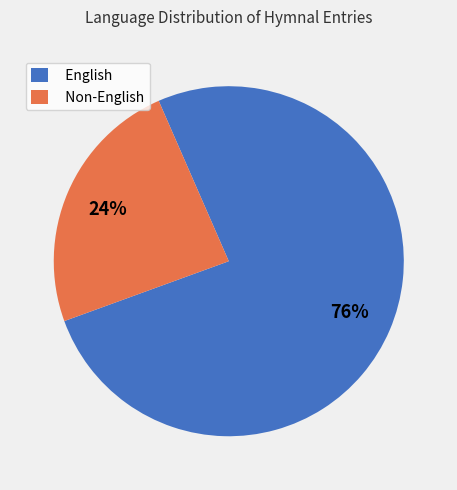

Which category accounts for the majority?

English